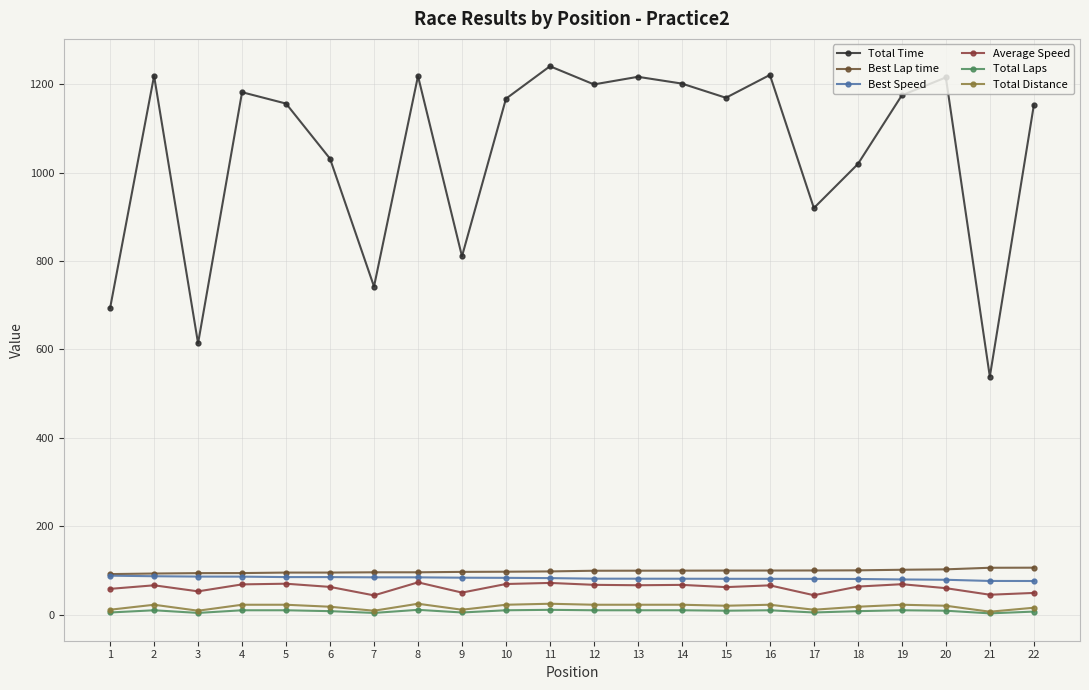

List the labels in order of Average Speed value, smallest first.

7, 17, 21, 22, 9, 3, 1, 20, 15, 6, 18, 16, 2, 13, 14, 12, 4, 19, 10, 5, 11, 8